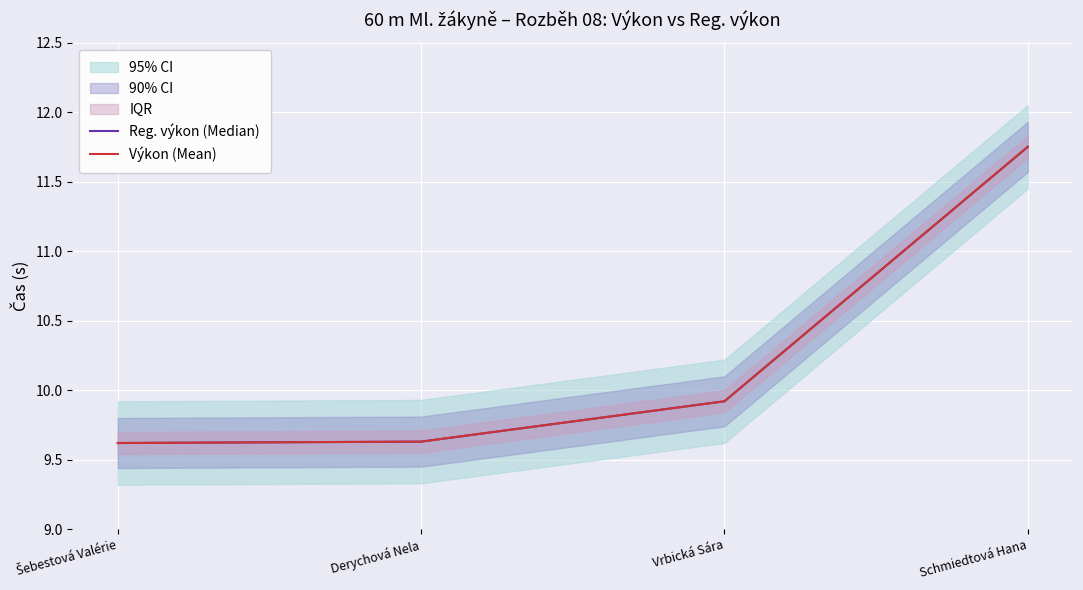

True or false: Výkon (Mean) and Reg. výkon (Median) intersect in this chart.

False